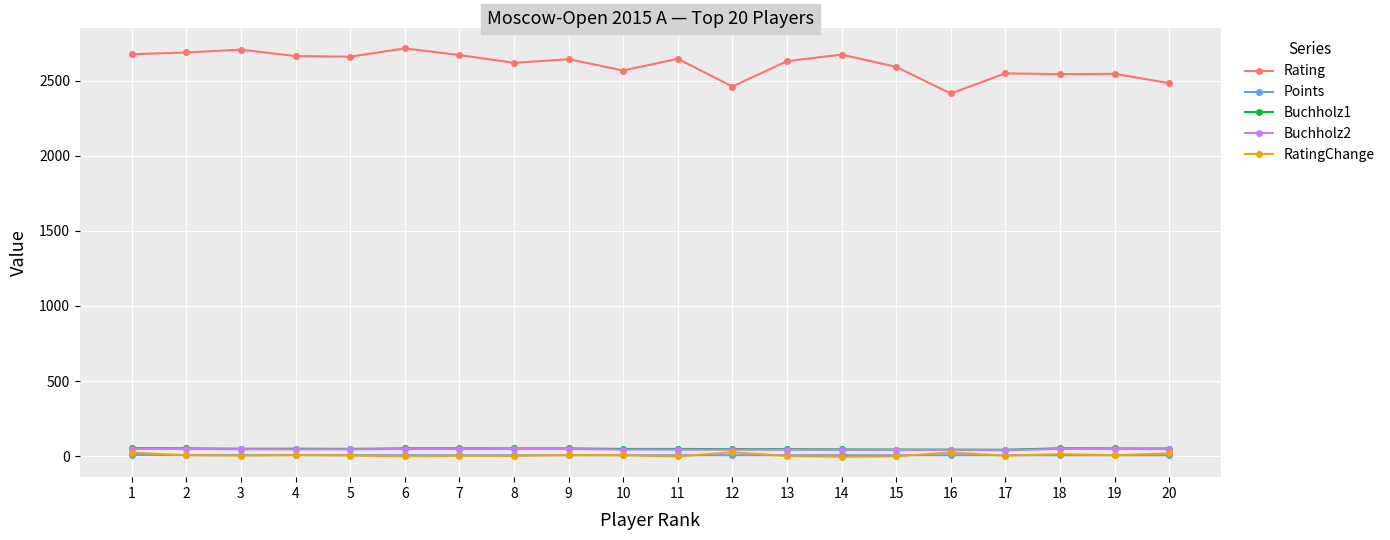

True or false: Buchholz1 and Rating cross at least once.

False